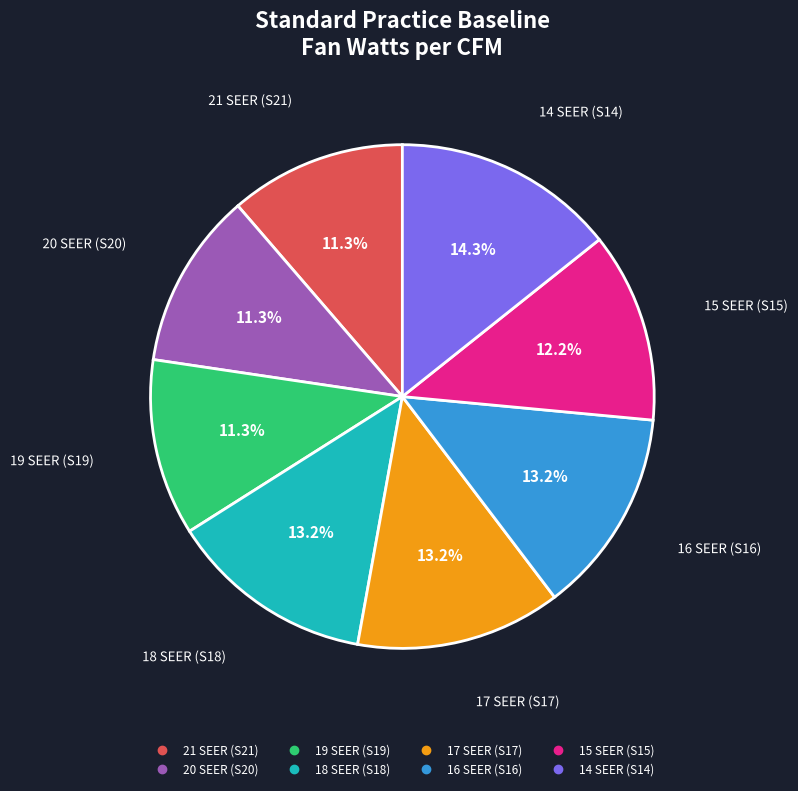

To the nearest percent, what is the difference between the largest and smallest slice percentages?

3%